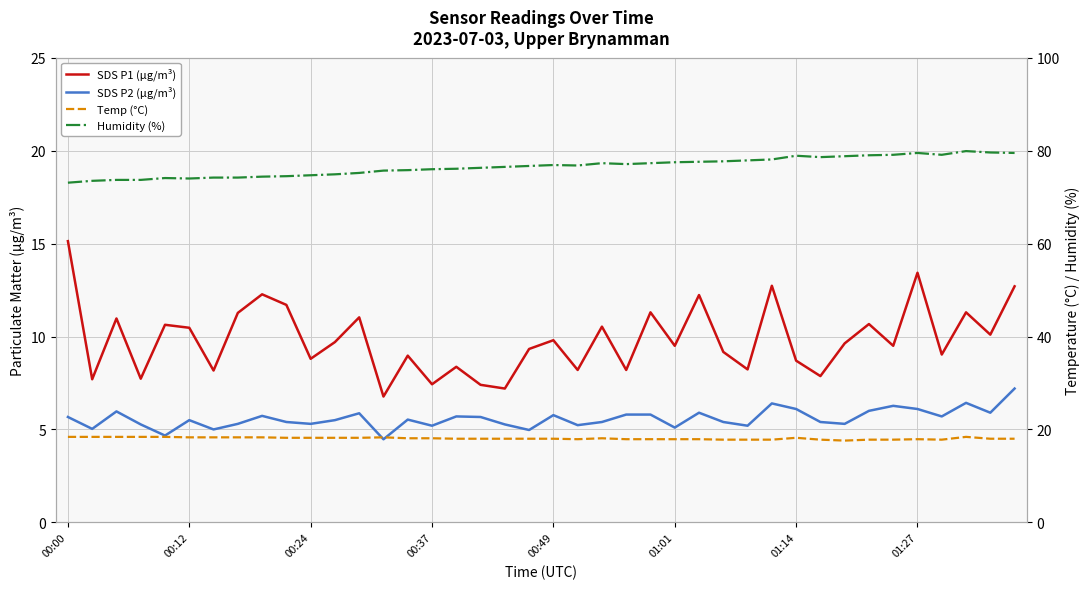

Which series has the largest range (max minus min)?

SDS P1 (µg/m³)